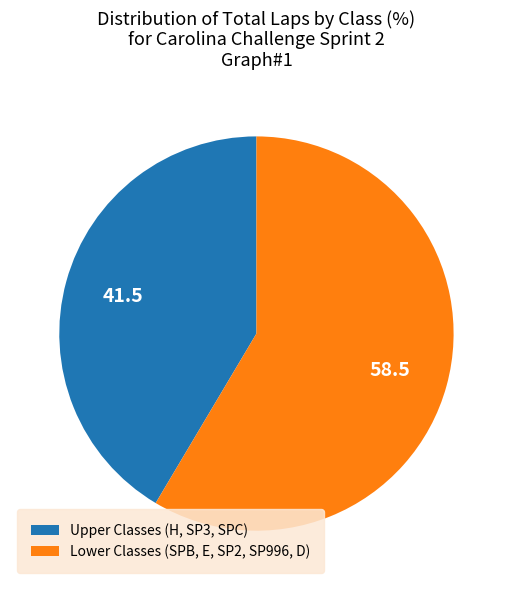

Does any single category account for the majority?

Yes